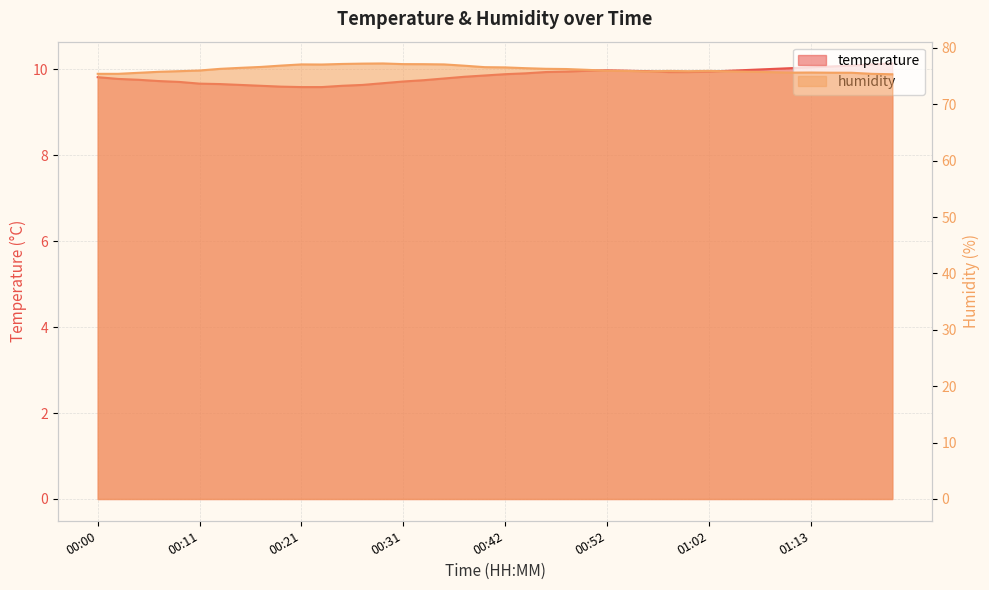

What is the difference between the second highest and minimum values in the humidity series?

1.9